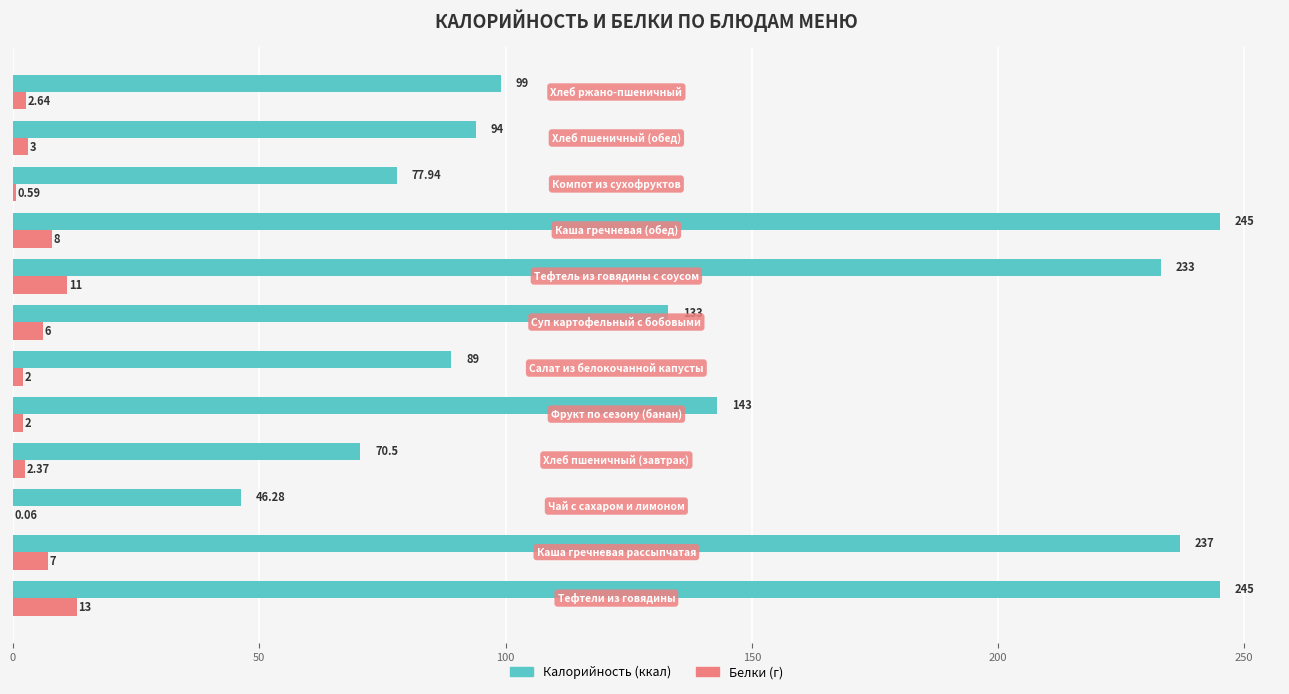

How many categories are shown in the chart?

12